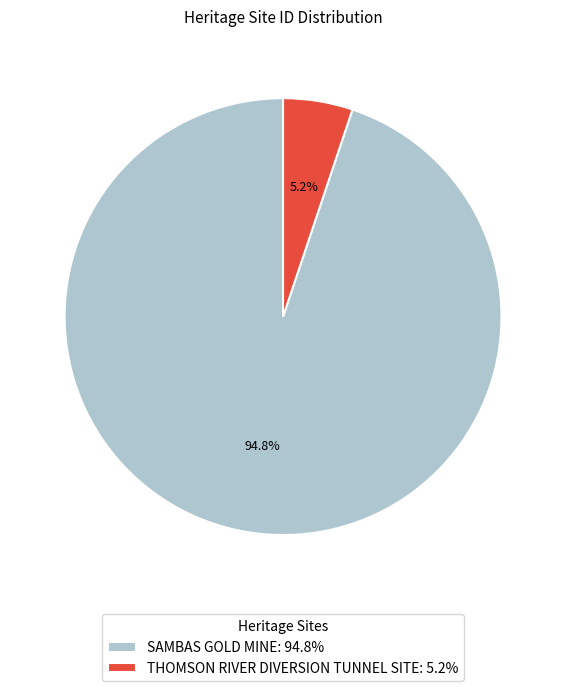

To the nearest percent, what is the combined percentage of THOMSON RIVER DIVERSION TUNNEL SITE and SAMBAS GOLD MINE?

100%